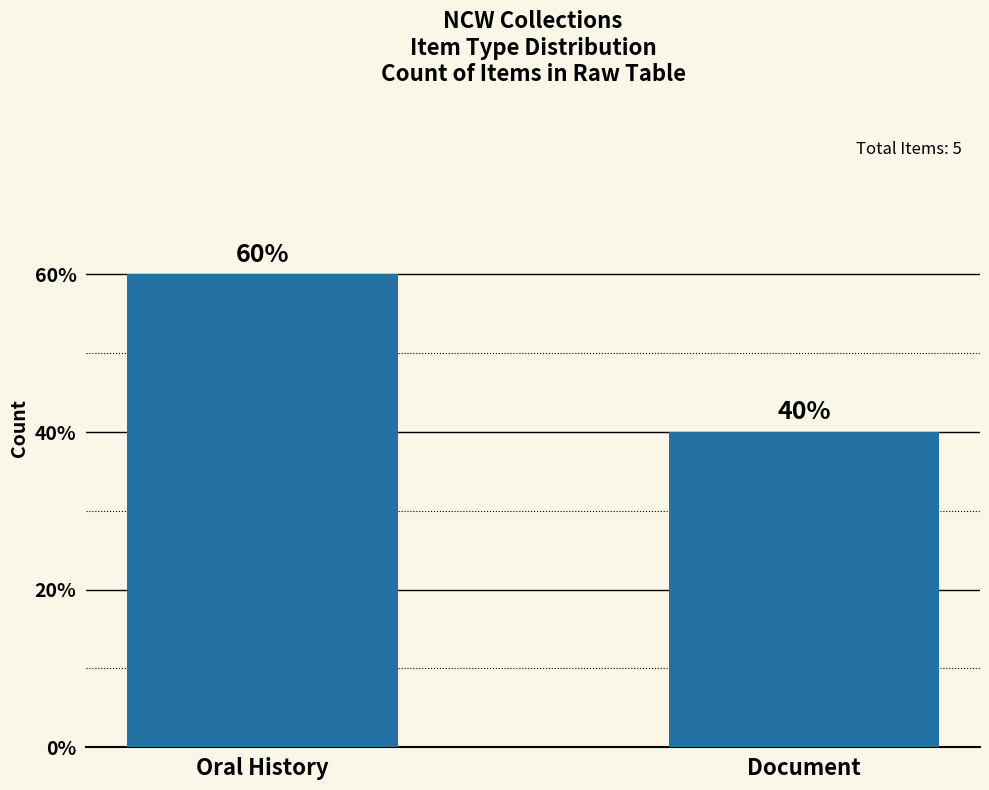

Rank the categories by value from lowest to highest.

Document, Oral History